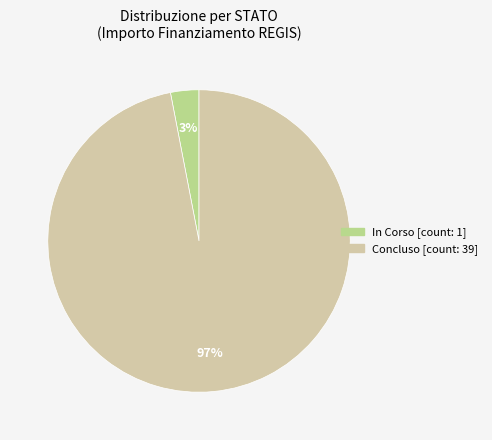

Is there any slice that represents more than half of the pie?

Yes